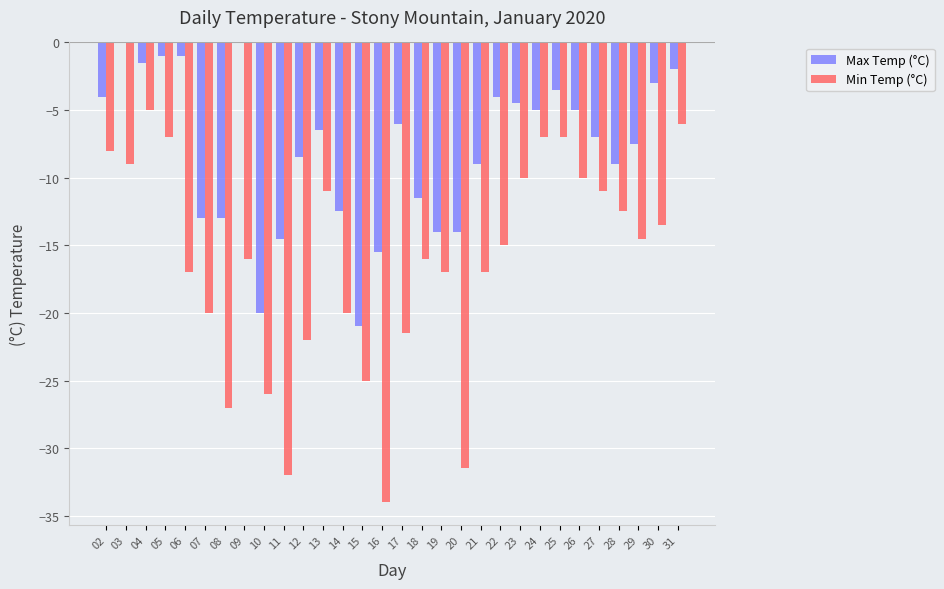

What are all the series names shown in the legend?

Max Temp (°C), Min Temp (°C)